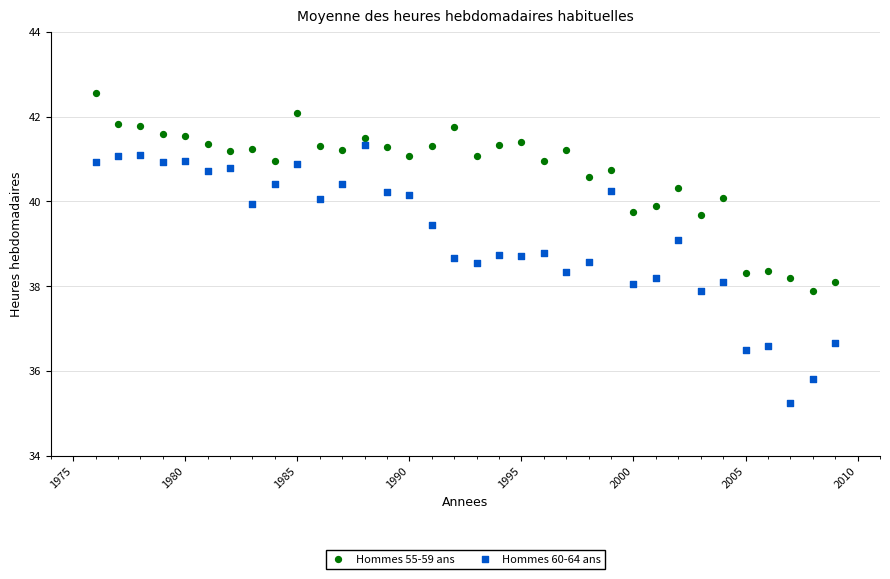

What is the X range (max minus min) for the scatter plot?

33.0